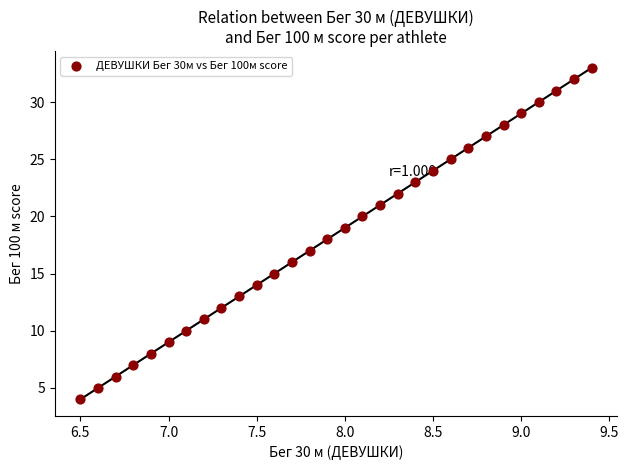

What is the range of Y values (max minus min)?

29